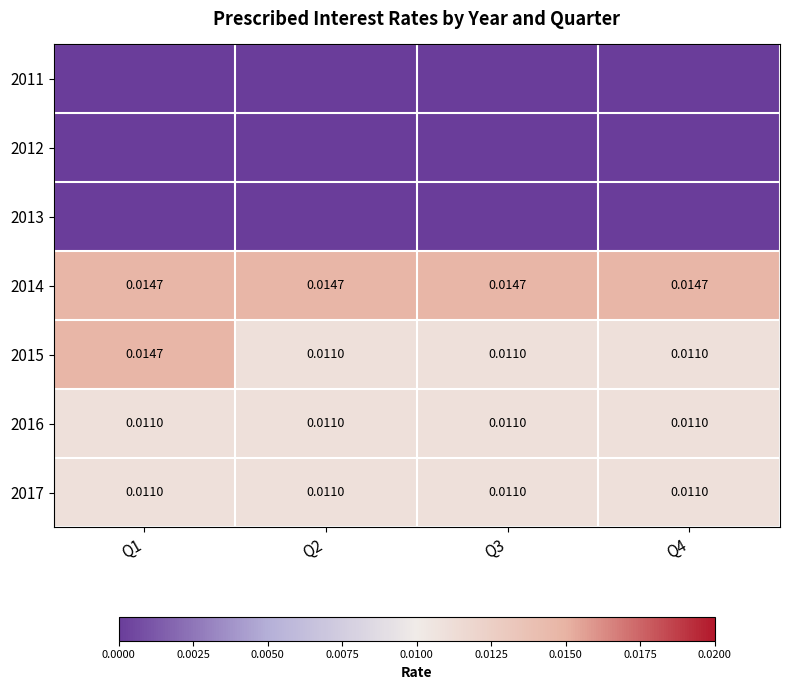

True or false: 2015 has a value of 0.0 at Q3.

False